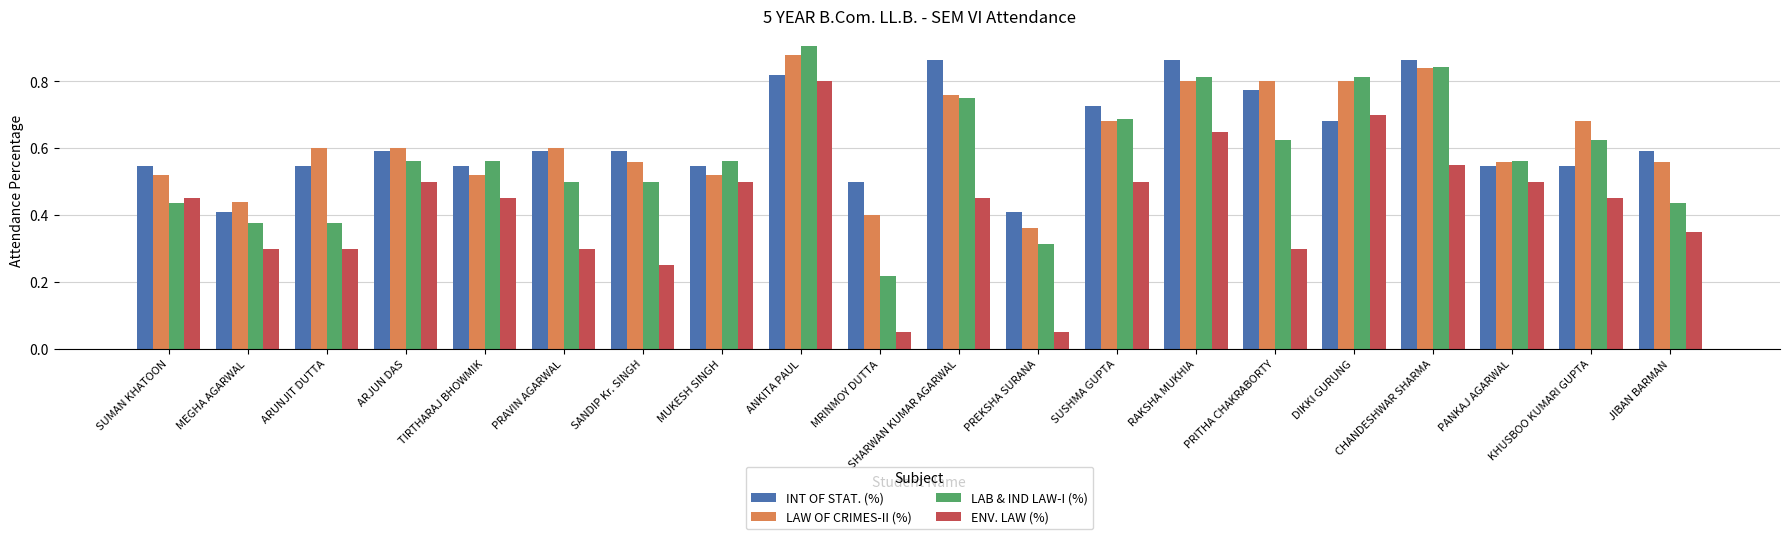

What position from the right is KHUSBOO KUMARI GUPTA?

2